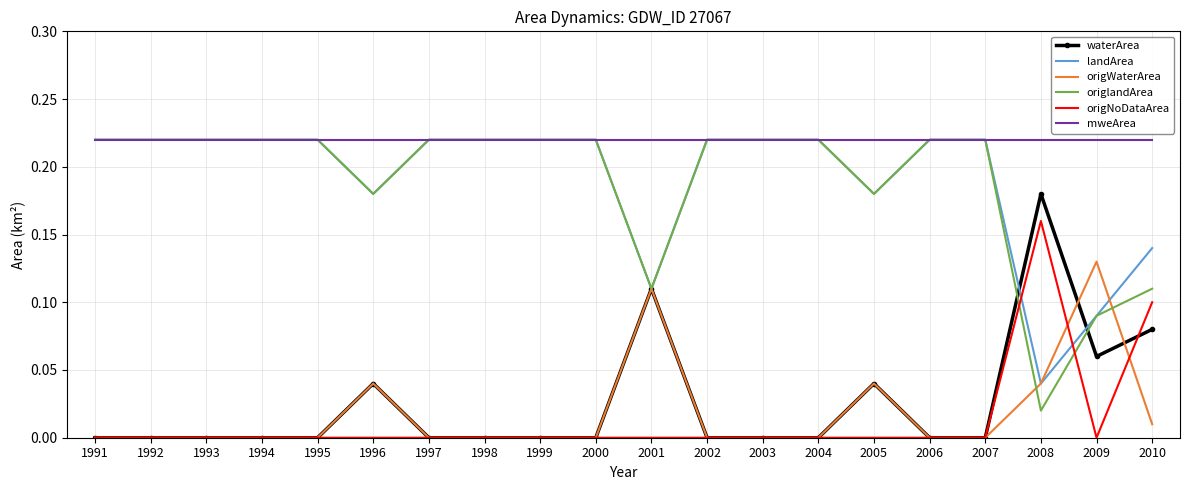

Which series has the largest range (max minus min)?

origlandArea